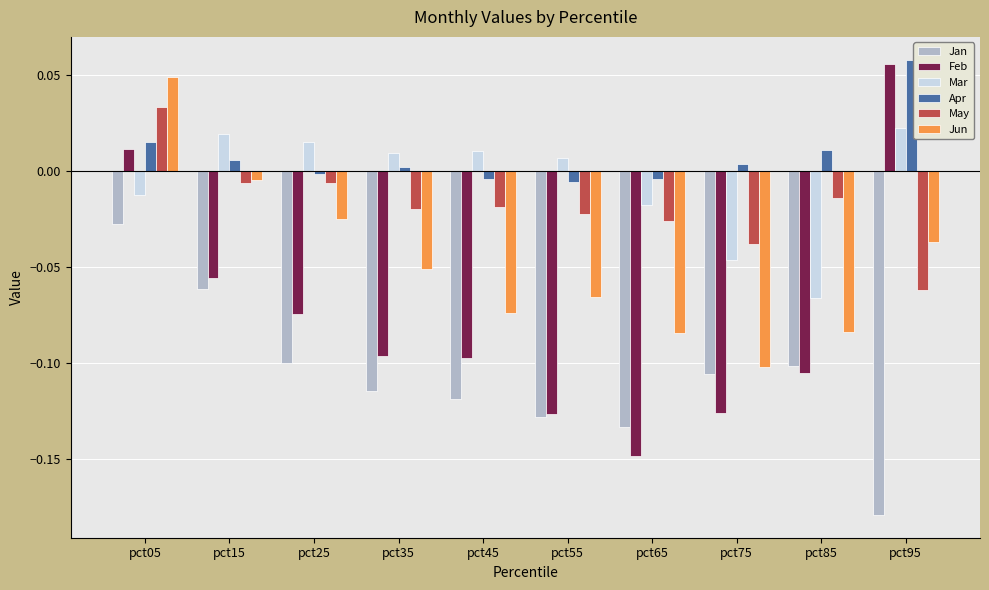

The Apr series shows -0.0 at pct45. True or false?

True